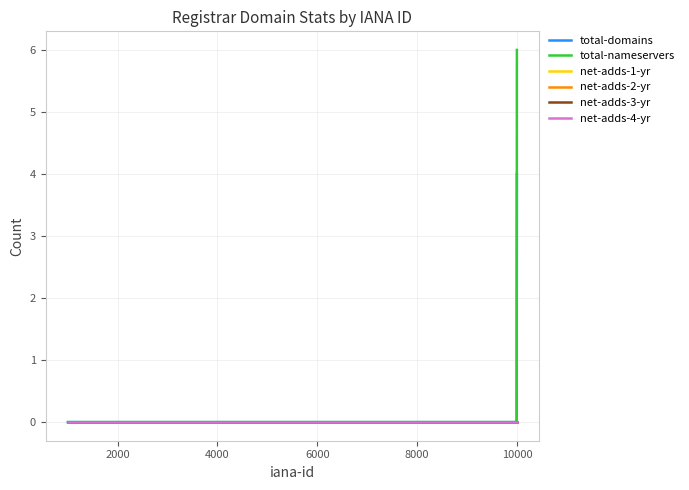

Which series has the largest total across all categories?

total-nameservers